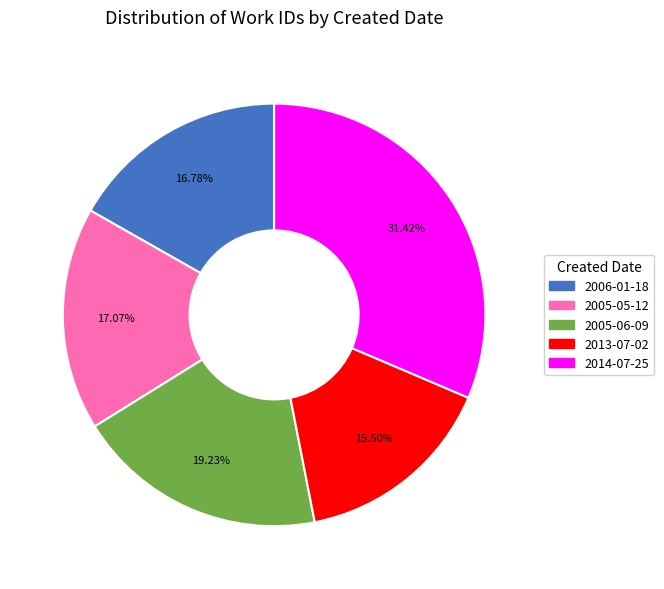

Is there a majority slice in this chart?

No